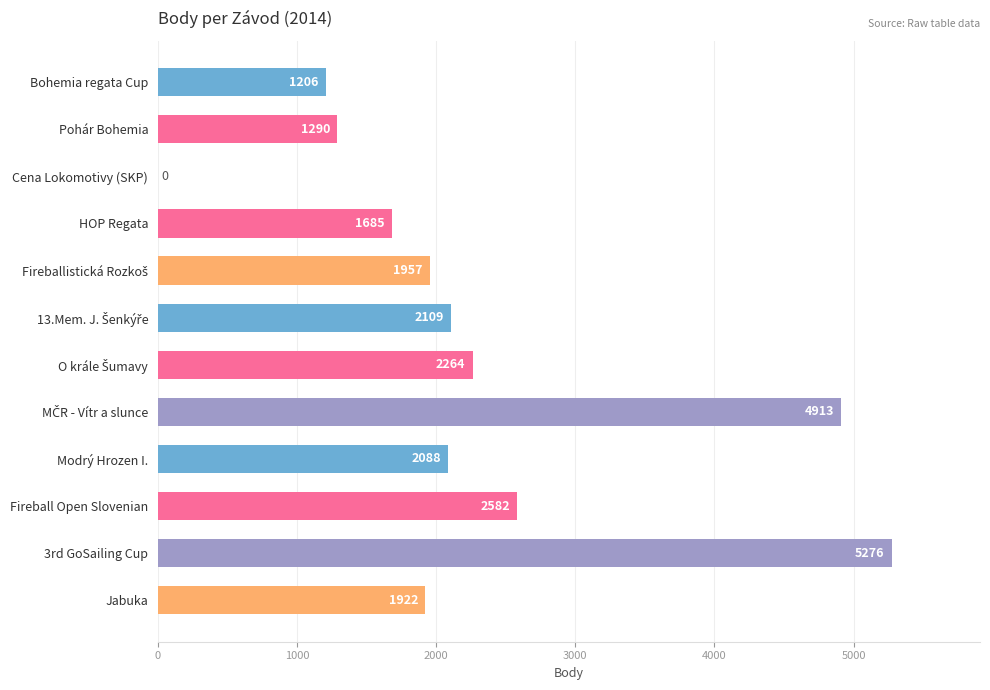

The chart shows a value of 2582 at Fireball Open Slovenian. True or false?

True